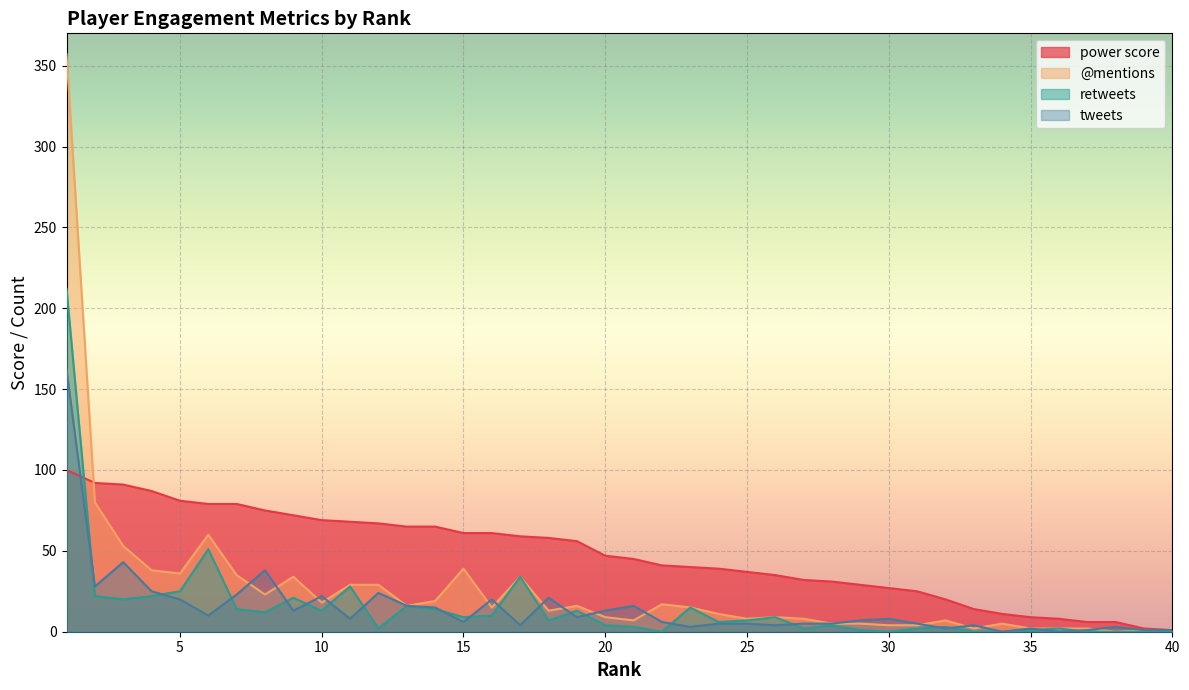

Which series changed the most between 4 and 30?

power score